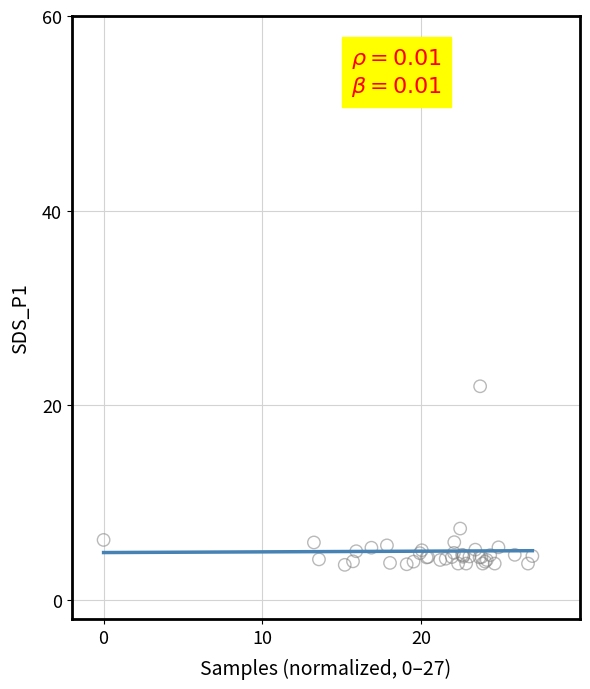

What Y value in the scatter plot is closest to 12?

7.3